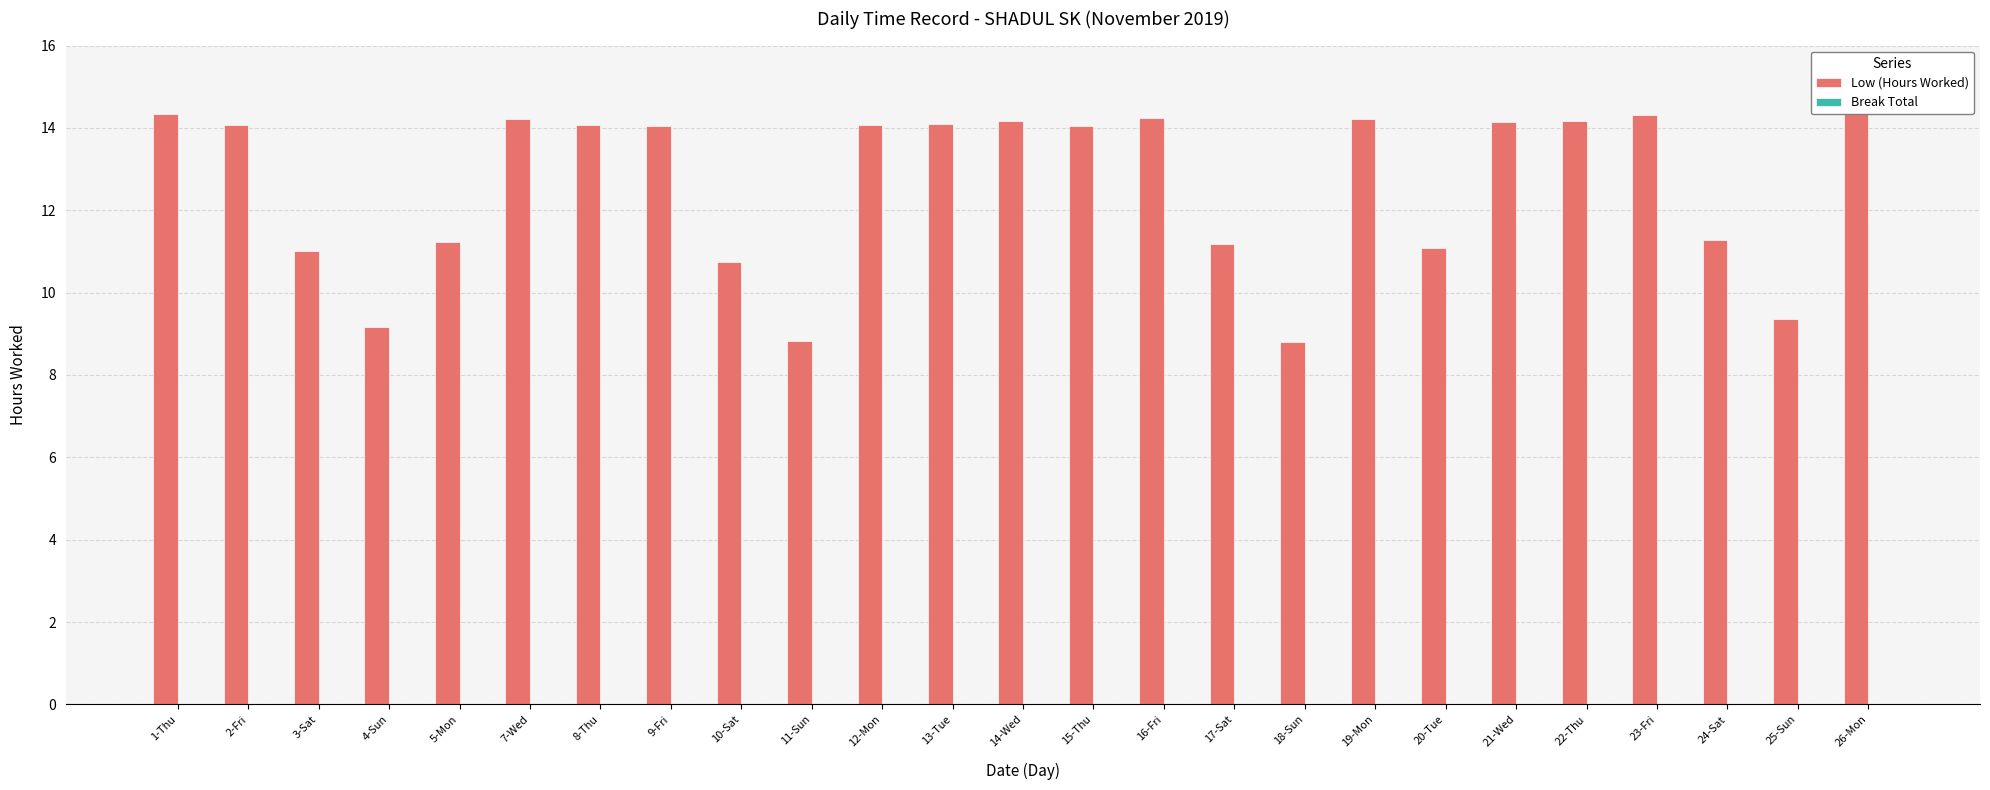

The value of Low (Hours Worked) at 24-Sat is 6.8. True or false?

False